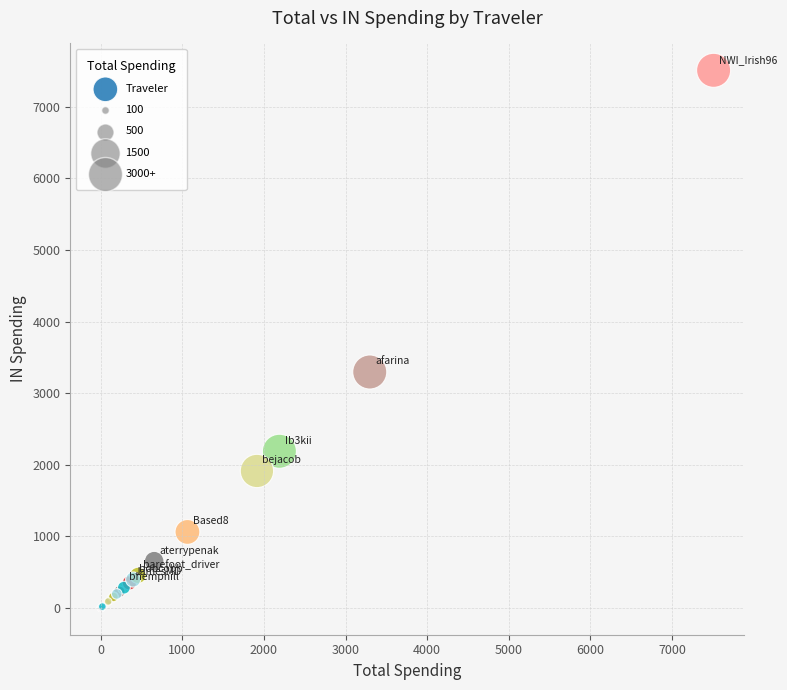

What Y value in the scatter plot is closest to 3756?

3296.8